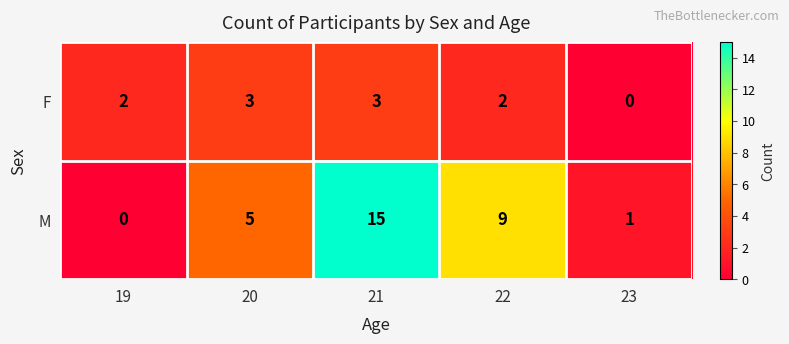

Reading left to right, transcribe all the data shown in this chart.

F: 19=2	20=3	21=3	22=2	23=0
M: 19=0	20=5	21=15	22=9	23=1